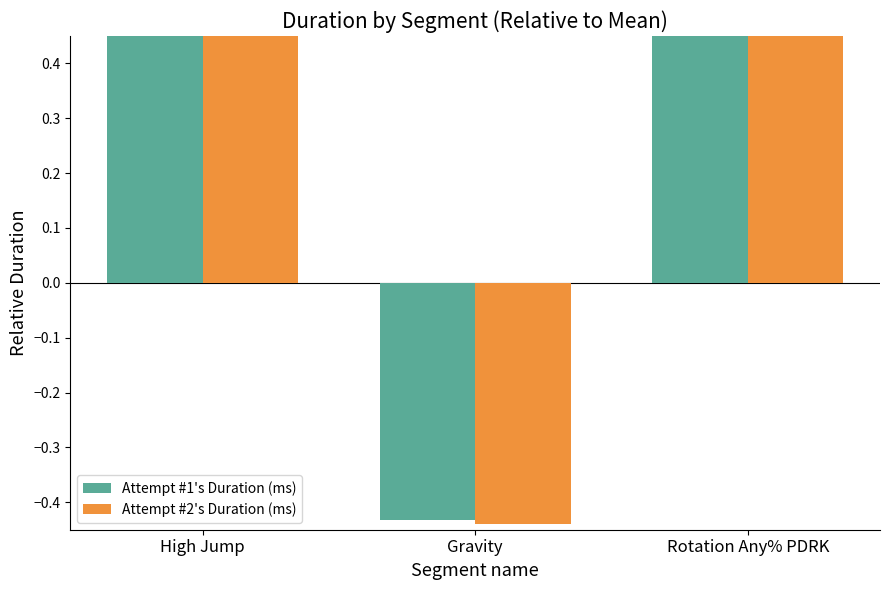

At which category is the sum across all series the highest?

High Jump